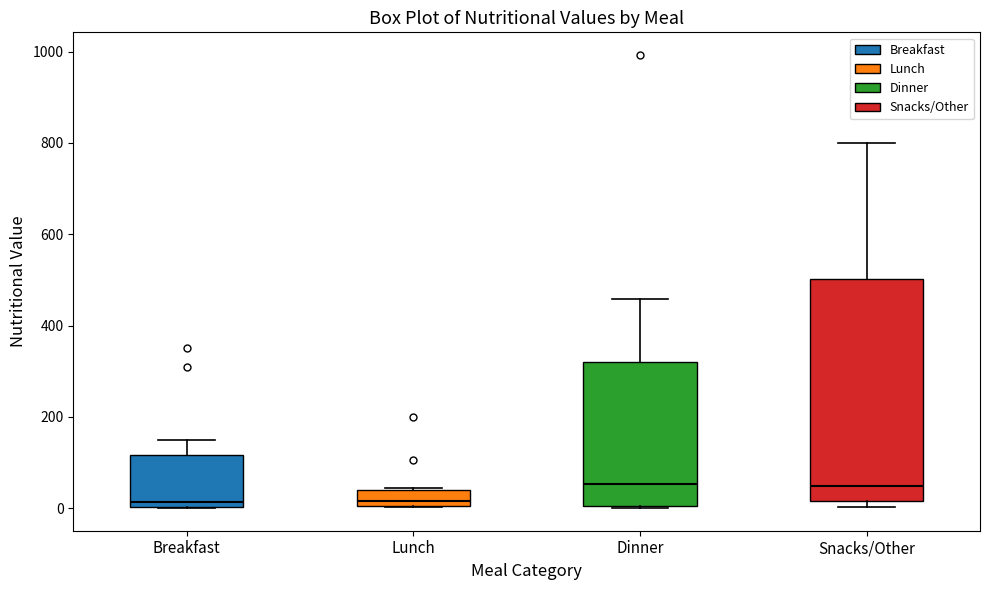

Where is the upper edge of the box for Breakfast on the y-axis? The values are not printed on the chart, so give them approximately, as read against the axis.

120